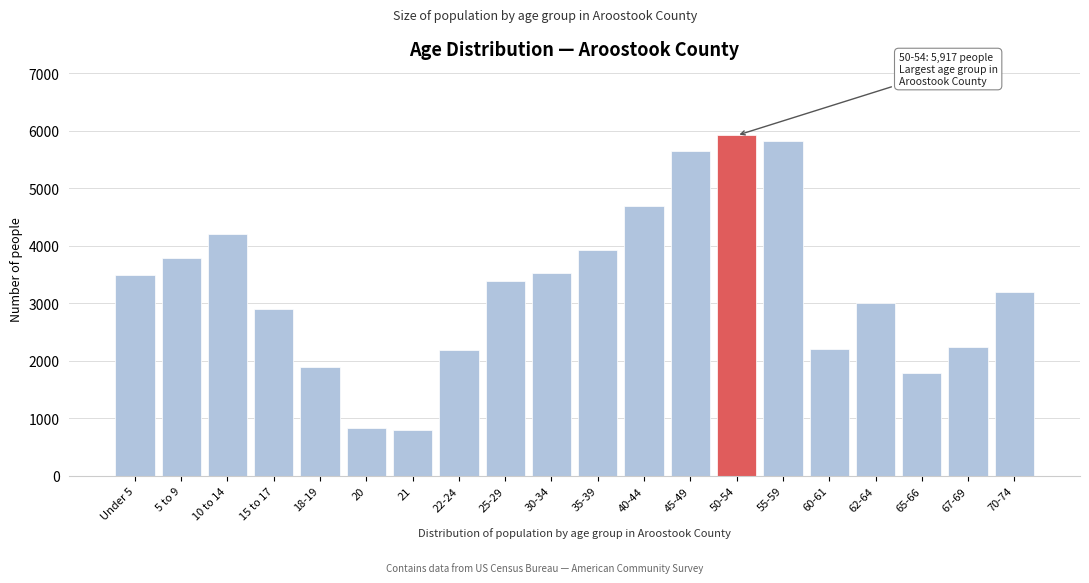

What is the maximum value shown in the chart?

5917